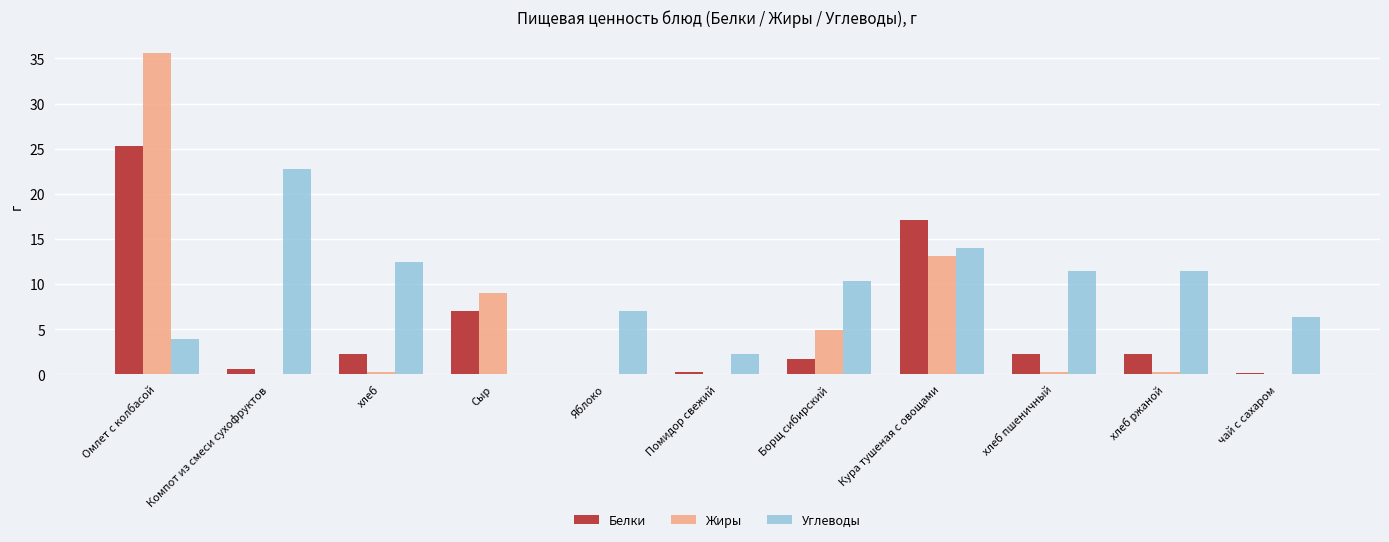

At which label does Белки reach its peak?

Омлет с колбасой